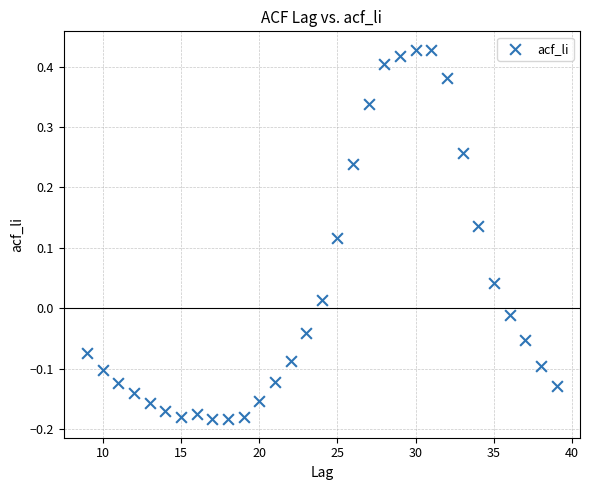

What is the range of Y values (max minus min)?

0.6